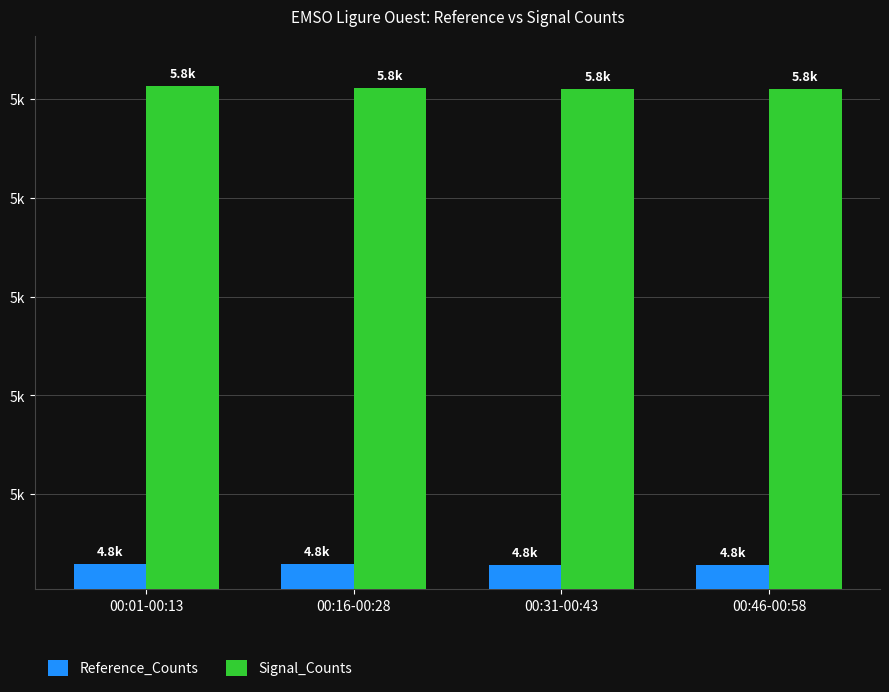

What are all the series names shown in the legend?

Reference_Counts, Signal_Counts